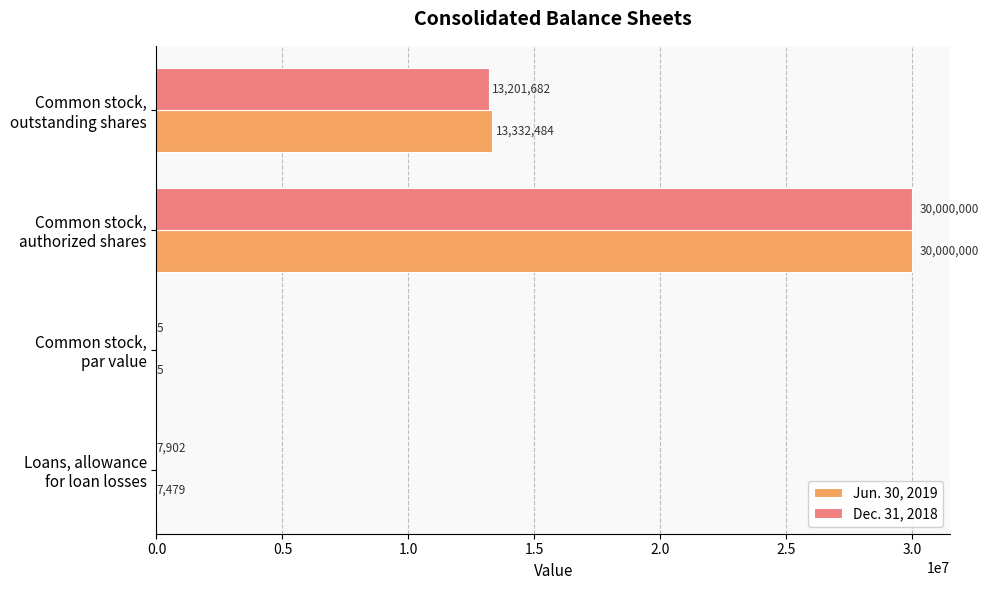

Which series has the largest total across all categories?

Jun. 30, 2019